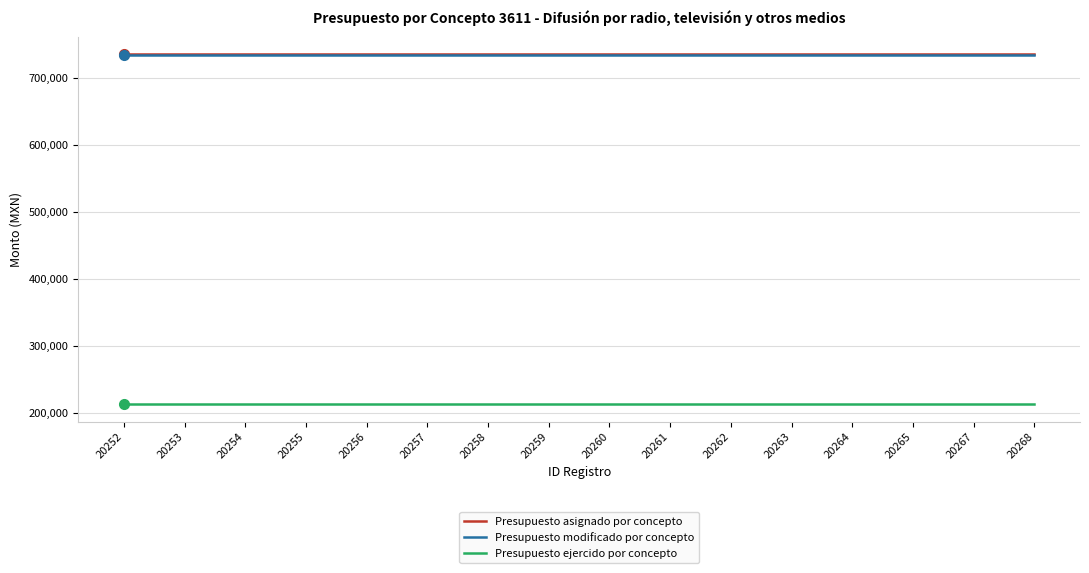

Does the chart have visible grid lines?

Yes